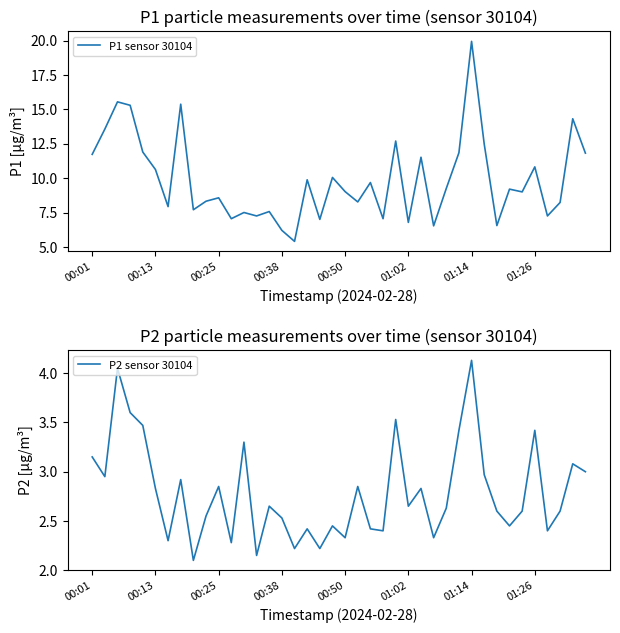

The P1 sensor 30104 series shows 8.6 at 00:25. True or false?

True